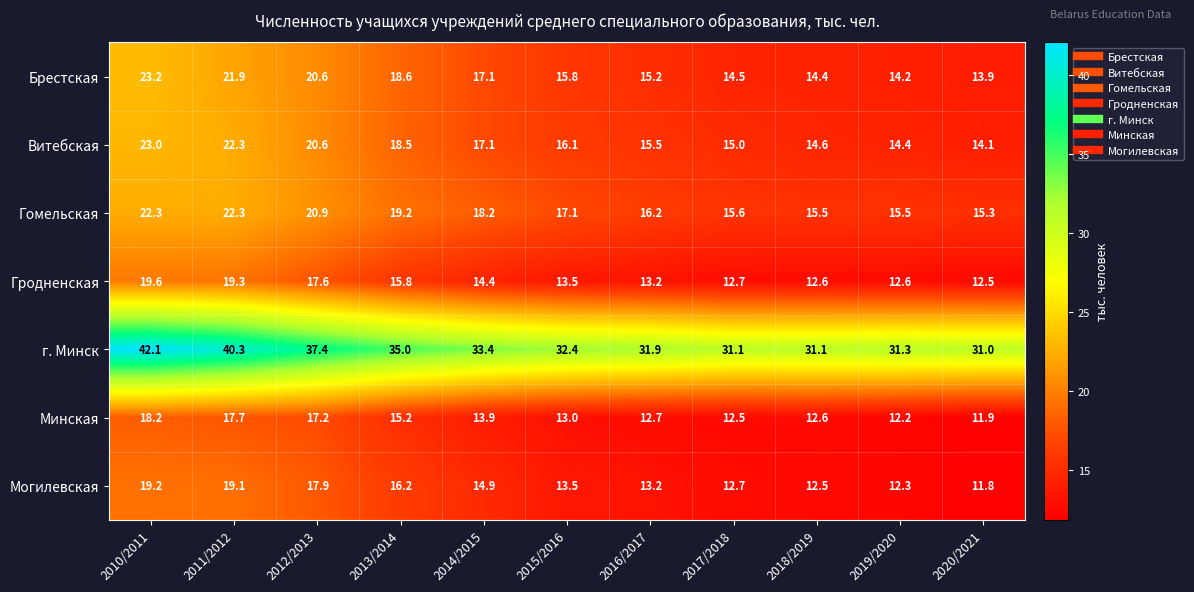

Which label corresponds to the smallest value in the chart?

2020/2021